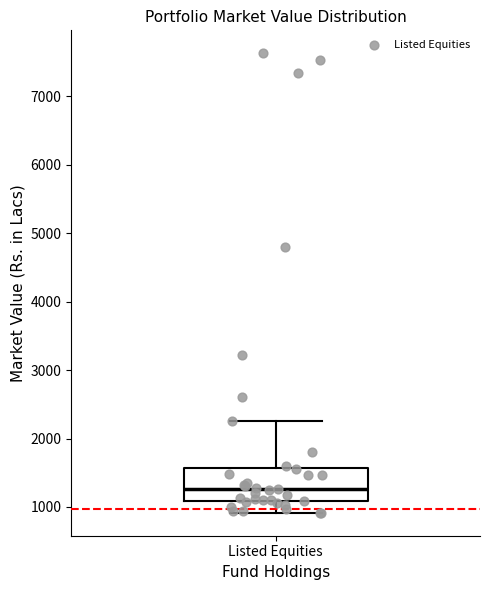

Where does the lower whisker of the box for Listed Equities end on the y-axis? The values are not printed on the chart, so give them approximately, as read against the axis.

900